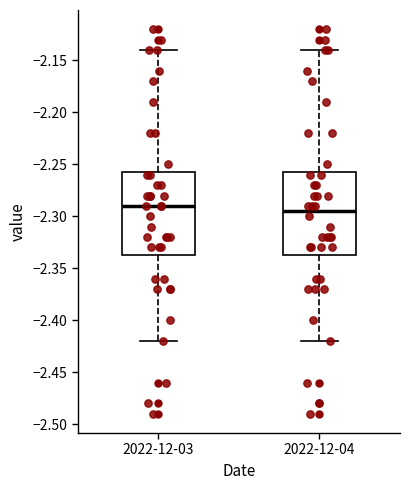

Where is the upper edge of the box for 2022-12-03 on the y-axis? The values are not printed on the chart, so give them approximately, as read against the axis.

-2.255